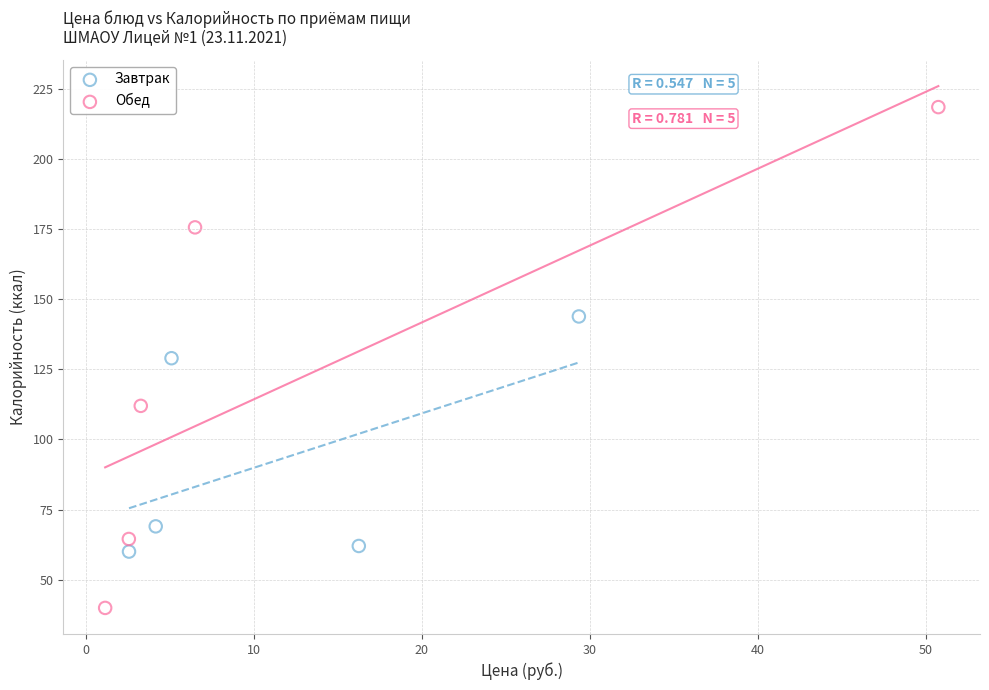

What are all the series names shown in the legend?

Завтрак, Обед